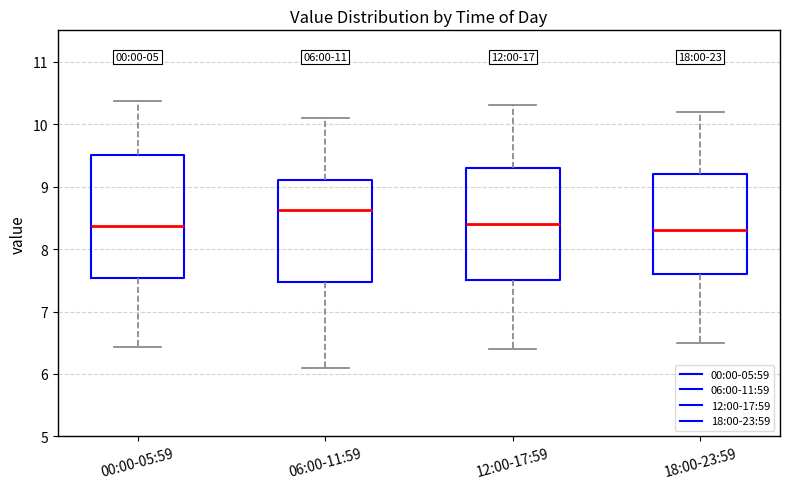

Which box has the highest median line?

06:00-11:59